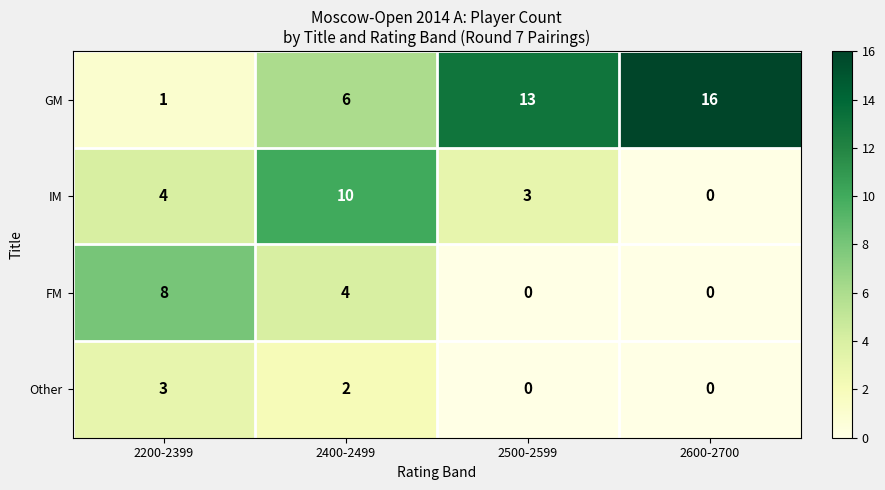

At 2200-2399, list the series in order from smallest to largest.

GM, Other, IM, FM